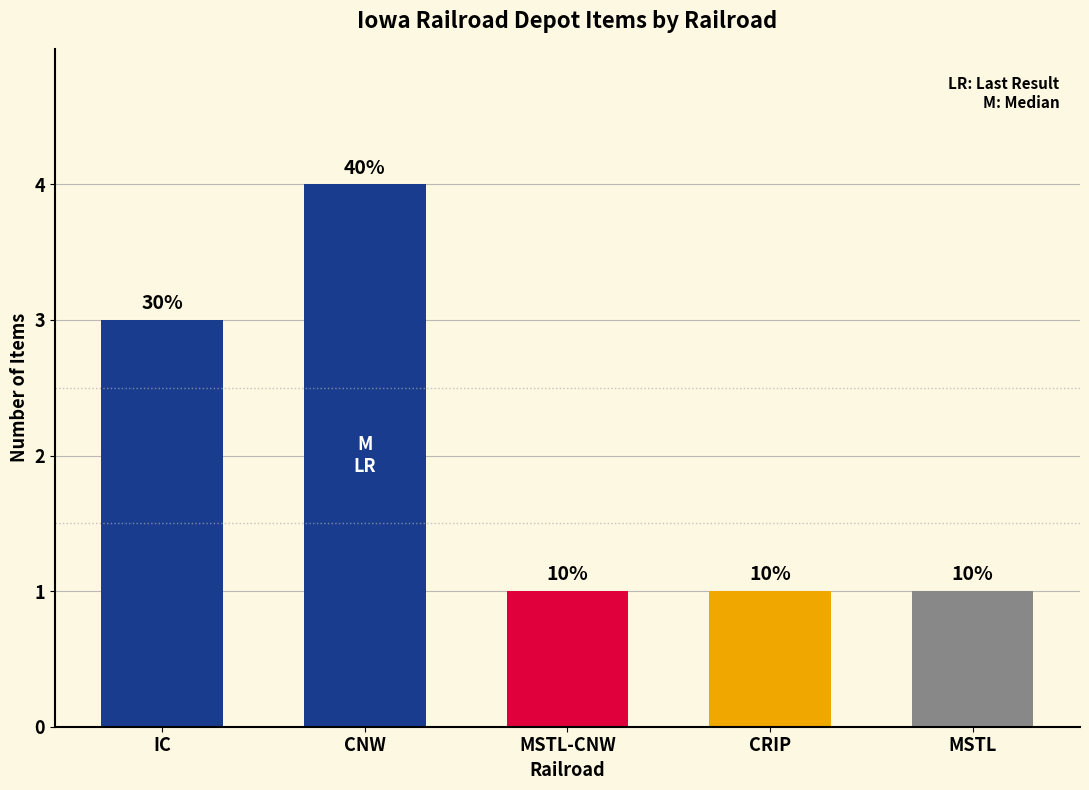

True or false: the data shows 3 at IC.

True